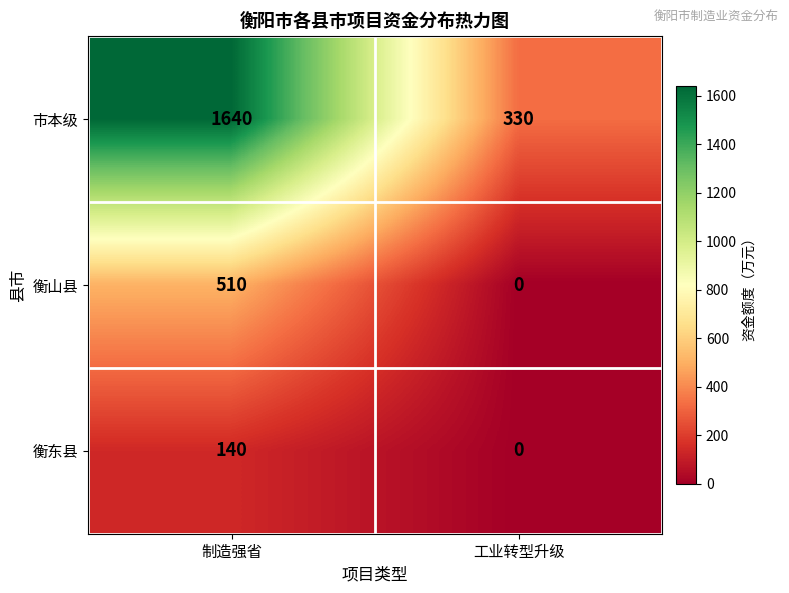

How many data points in 市本级 are less than 1640?

1